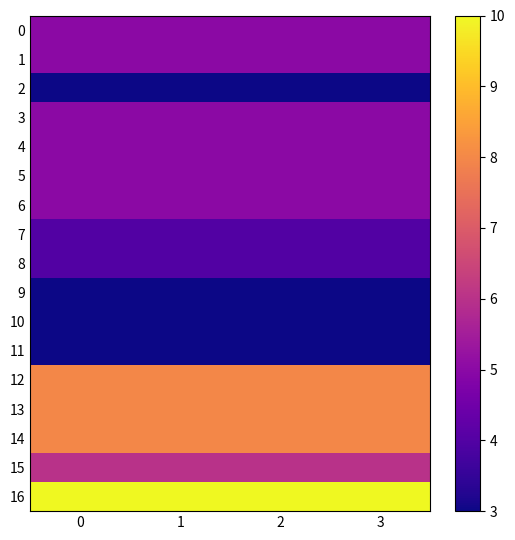

Reading left to right, list all the values displayed in this chart.

0: 0=5	1=5	2=5	3=5
1: 0=5	1=5	2=5	3=5
2: 0=3	1=3	2=3	3=3
3: 0=5	1=5	2=5	3=5
4: 0=5	1=5	2=5	3=5
5: 0=5	1=5	2=5	3=5
6: 0=5	1=5	2=5	3=5
7: 0=4	1=4	2=4	3=4
8: 0=4	1=4	2=4	3=4
9: 0=3	1=3	2=3	3=3
10: 0=3	1=3	2=3	3=3
11: 0=3	1=3	2=3	3=3
12: 0=8	1=8	2=8	3=8
13: 0=8	1=8	2=8	3=8
14: 0=8	1=8	2=8	3=8
15: 0=6	1=6	2=6	3=6
16: 0=10	1=10	2=10	3=10